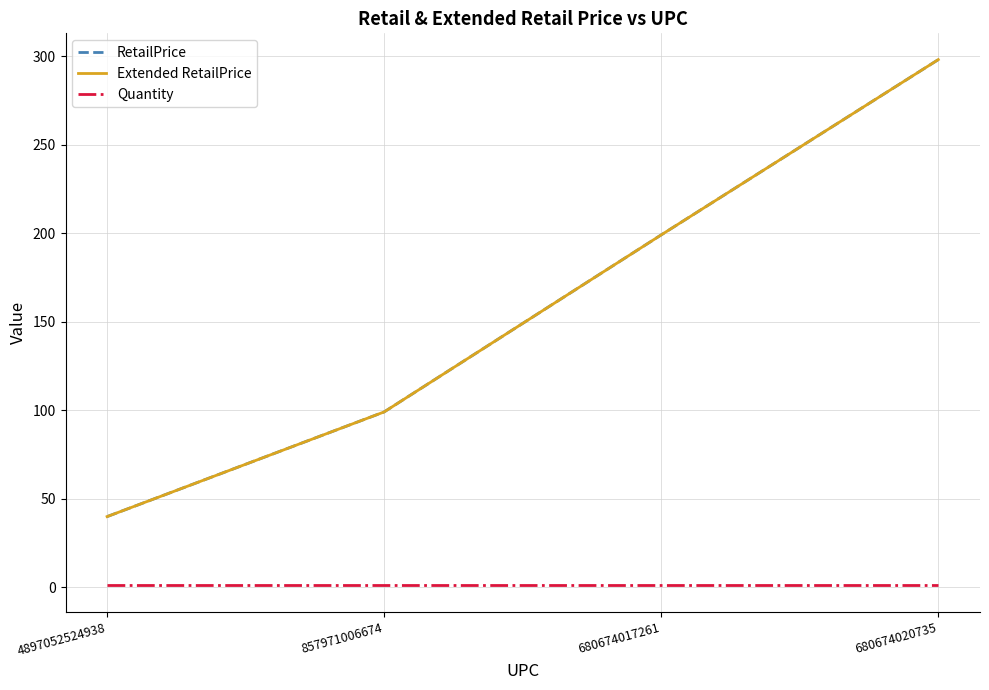

List the series in order of their peak value, highest first.

RetailPrice, Extended RetailPrice, Quantity